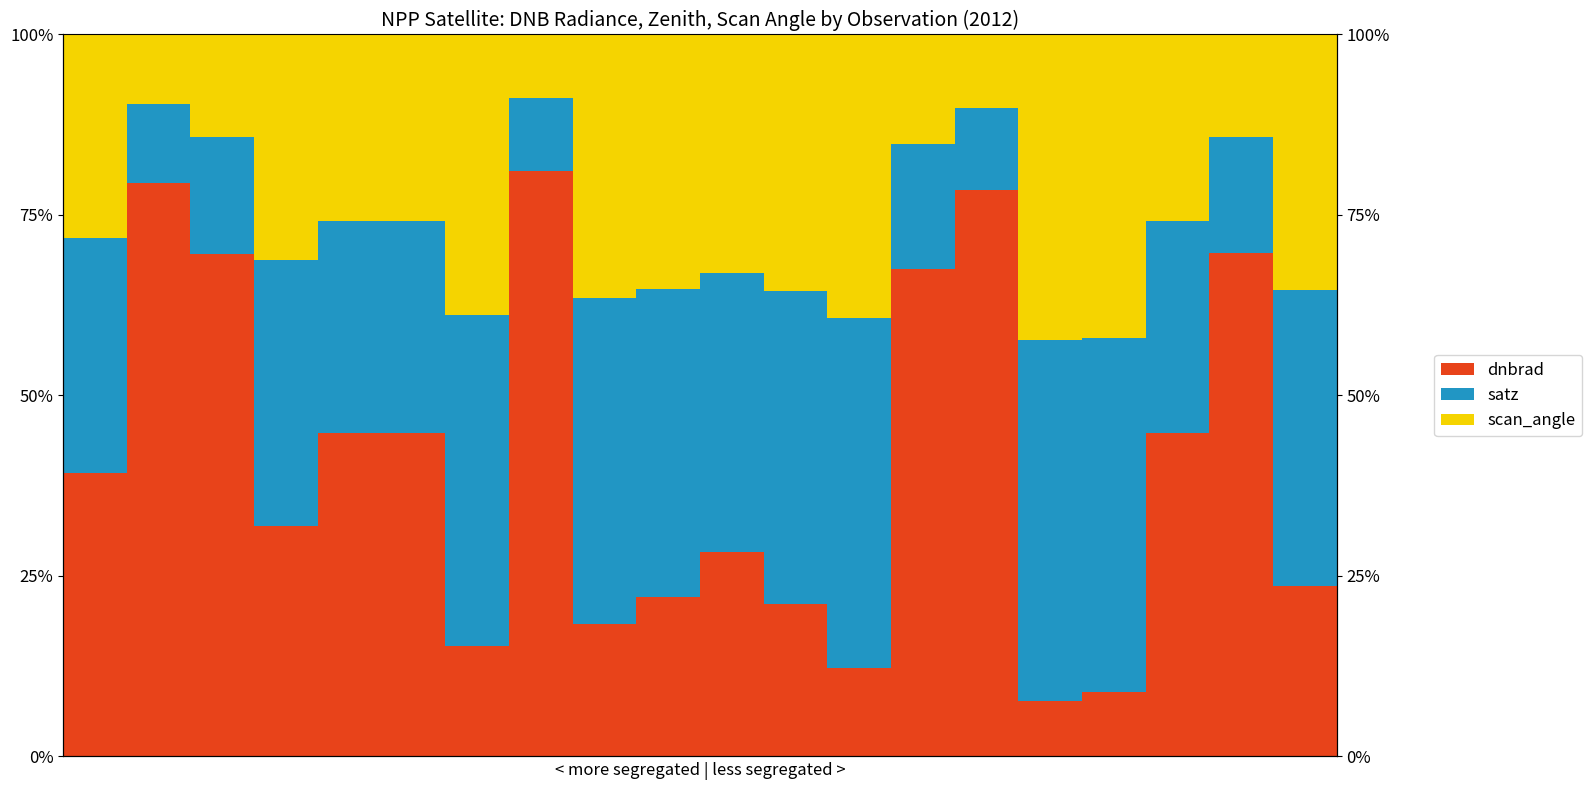

Rank the series at 3 from lowest to highest value.

scan_angle, dnbrad, satz